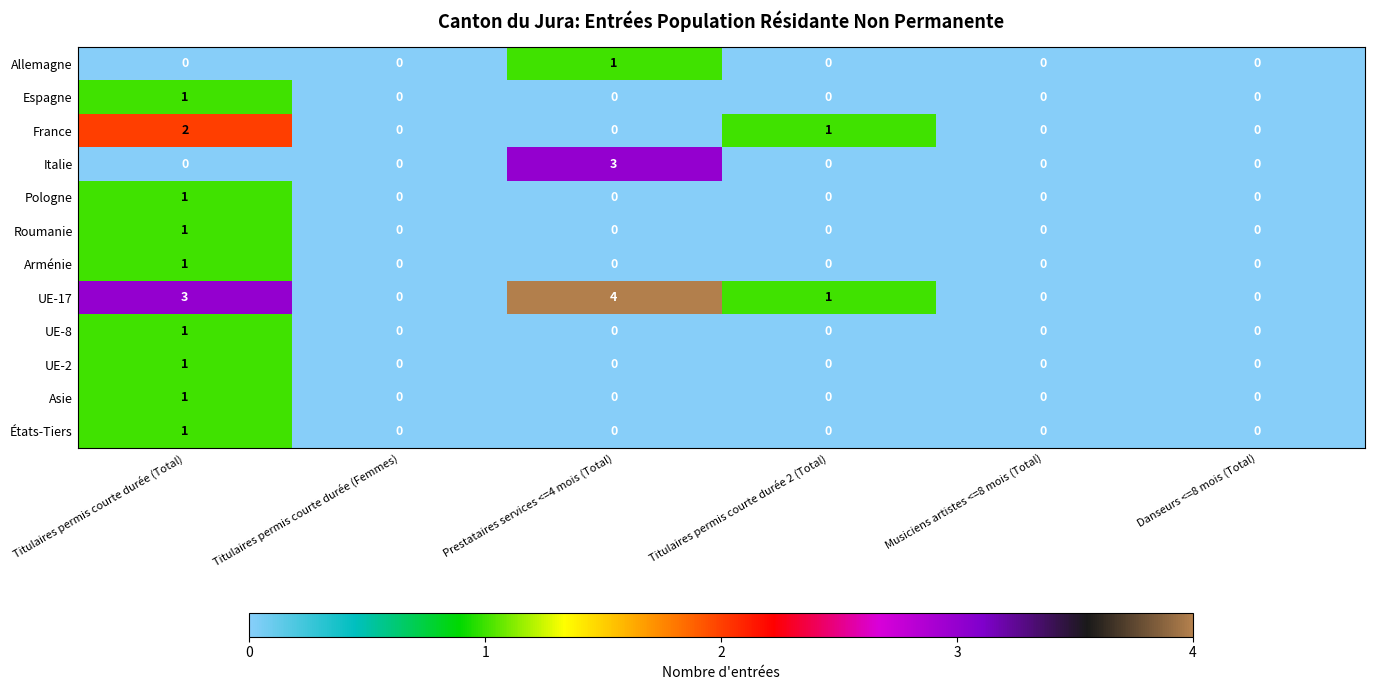

Which category has the highest value in the Asie series?

Titulaires permis courte durée (Total)